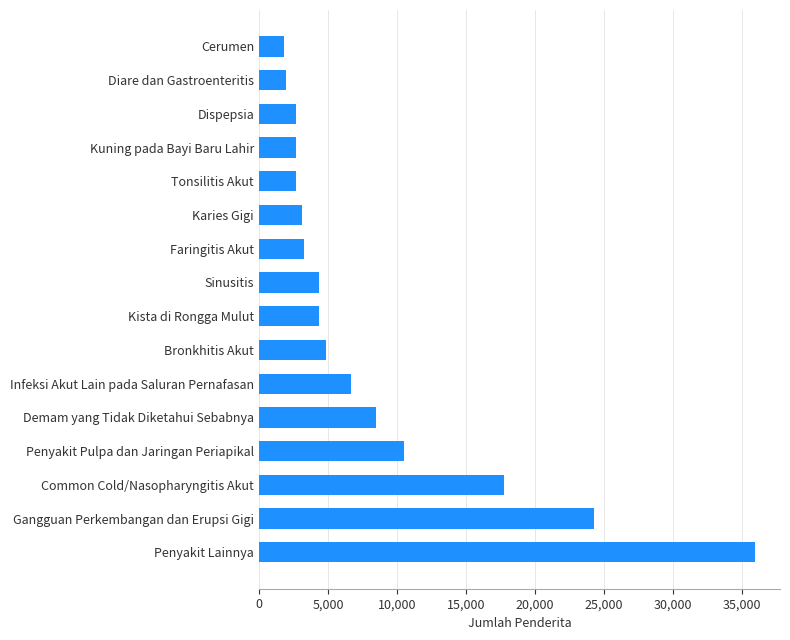

Where is the data nearest to the value 18897?

Common Cold/Nasopharyngitis Akut